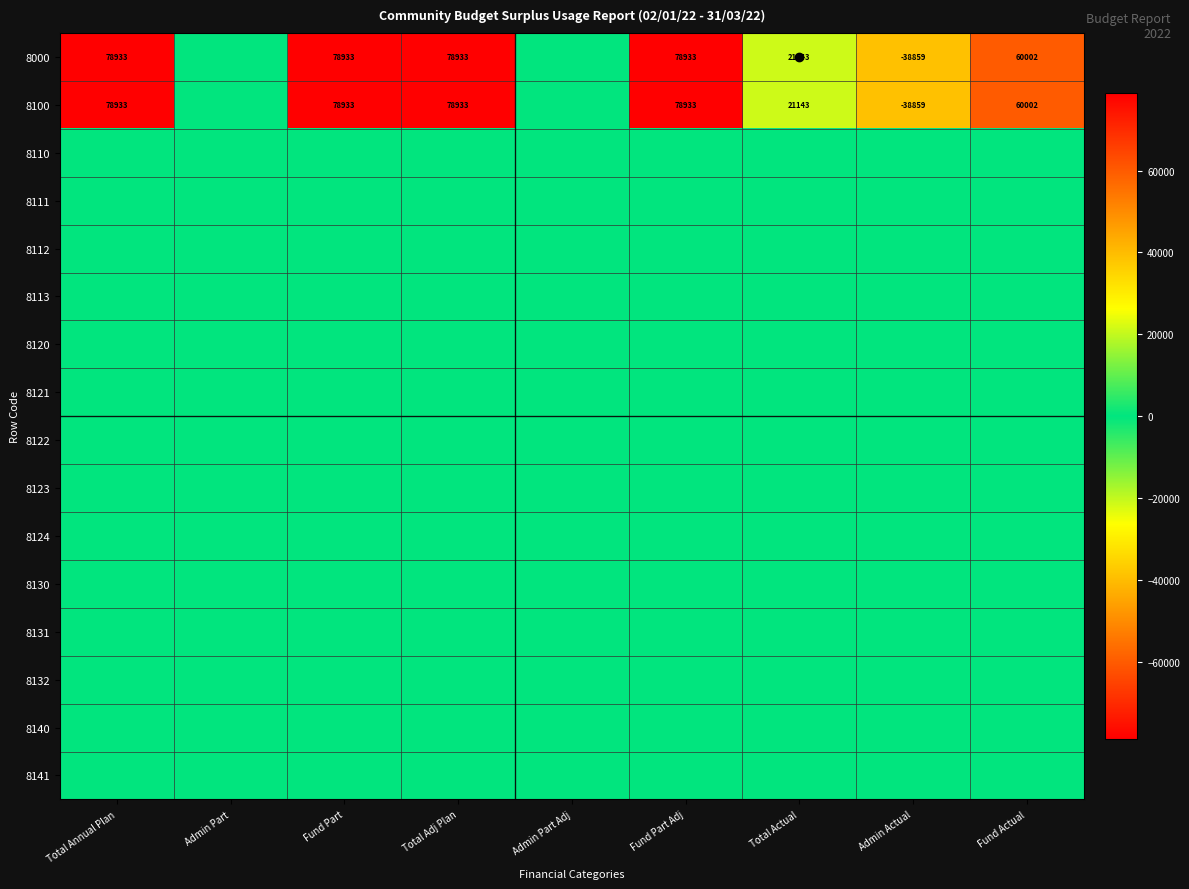

What is the difference between the 8000 values at Fund Part and Fund Actual?

18931